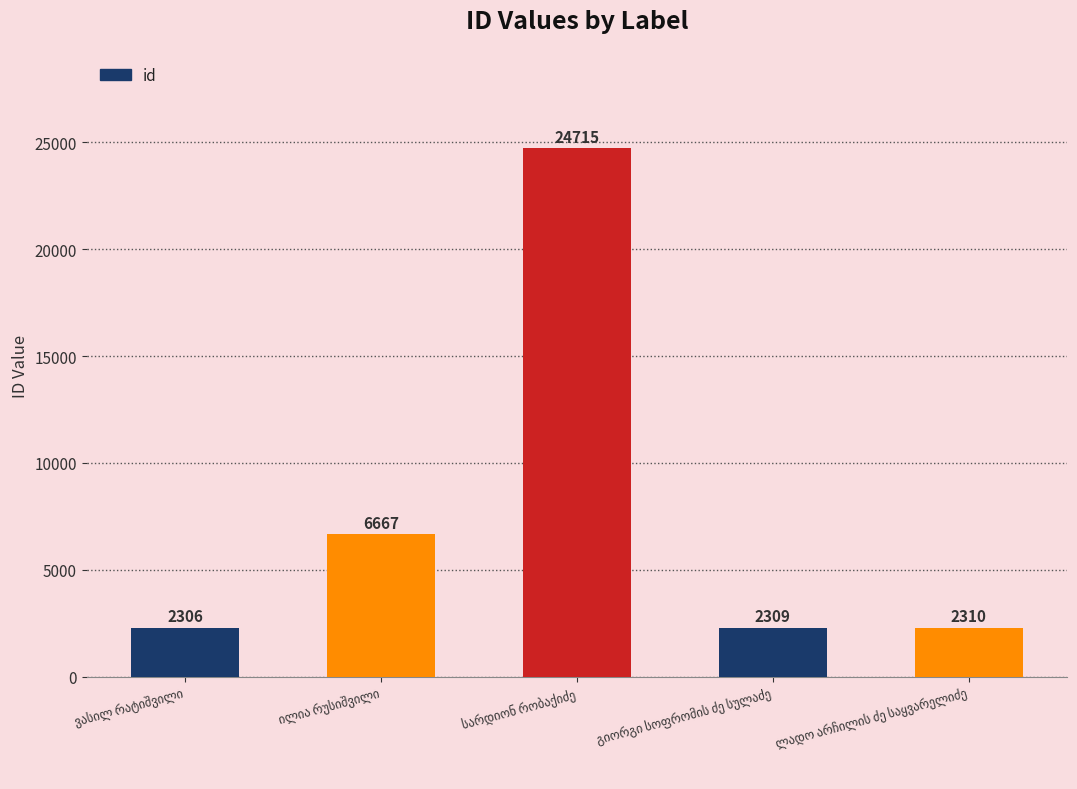

What is the minimum value shown in the chart?

2306